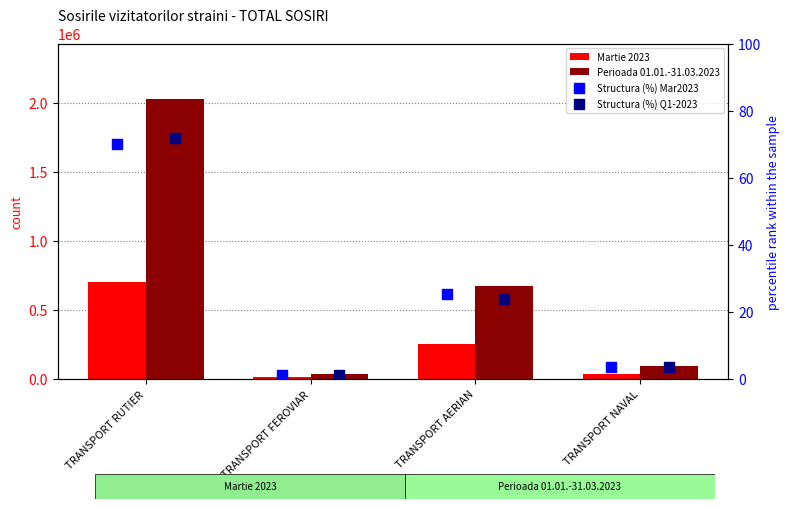

Which series has the largest total across all categories?

Perioada 01.01.-31.03.2023